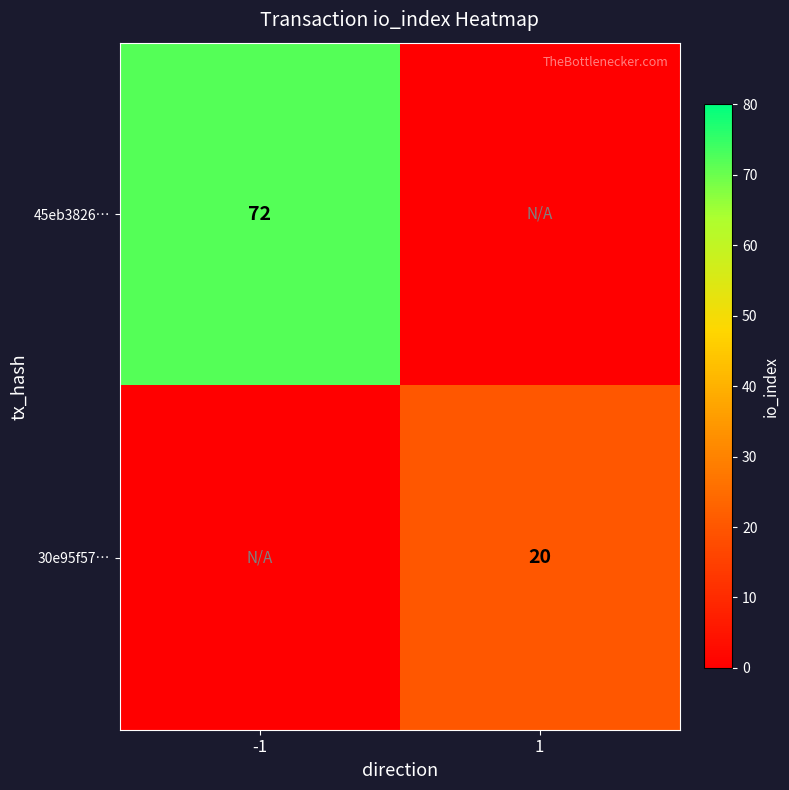

Is it true that 45eb3826… equals 72 at -1?

True